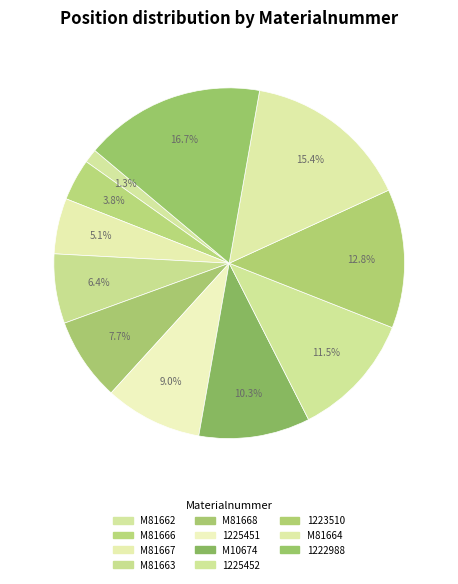

What is the change in value from M81662 to M10674?

+7